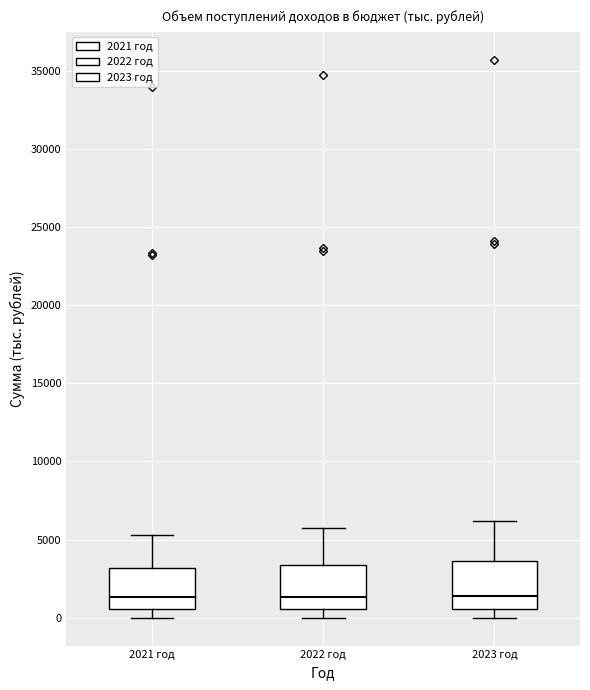

Reading left to right, transcribe this box plot: for each box, give where its median line is, the range the box spans, and where its two whiskers end, as read against the y-axis. The values are not printed on the chart, so give them approximately, as read against the axis.

2021 год: median 1500, box 500 to 3000, whiskers 0 to 5500
2022 год: median 1500, box 500 to 3500, whiskers 0 to 5500
2023 год: median 1500, box 500 to 3500, whiskers 0 to 6000